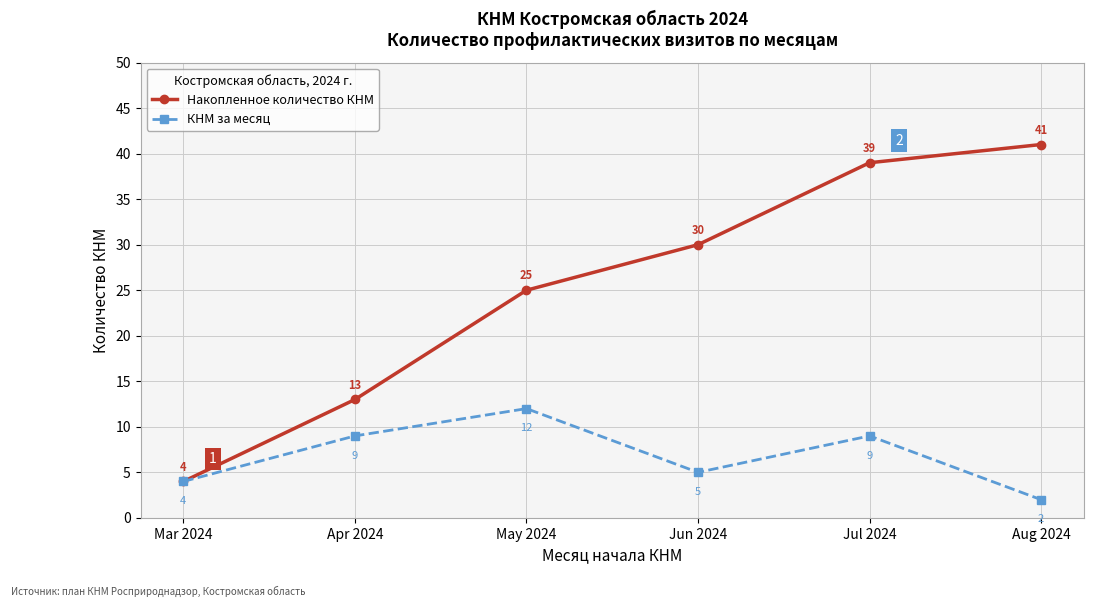

Reading left to right, transcribe all the data shown in this chart.

Накопленное количество КНМ: Mar 2024=4	Apr 2024=13	May 2024=25	Jun 2024=30	Jul 2024=39	Aug 2024=41
КНМ за месяц: Mar 2024=4	Apr 2024=9	May 2024=12	Jun 2024=5	Jul 2024=9	Aug 2024=2